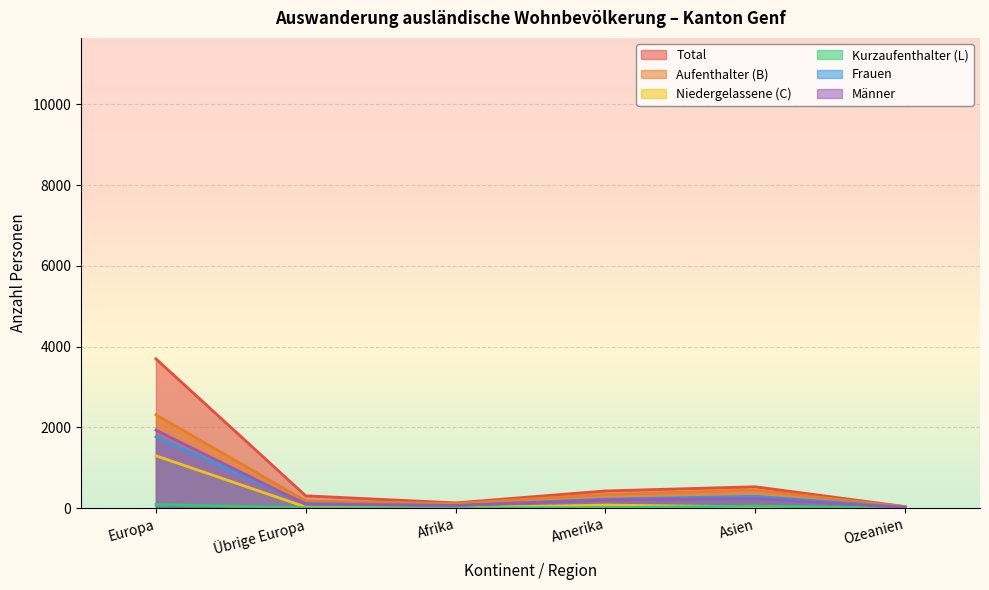

Is it true that Total equals 738 at Amerika?

False